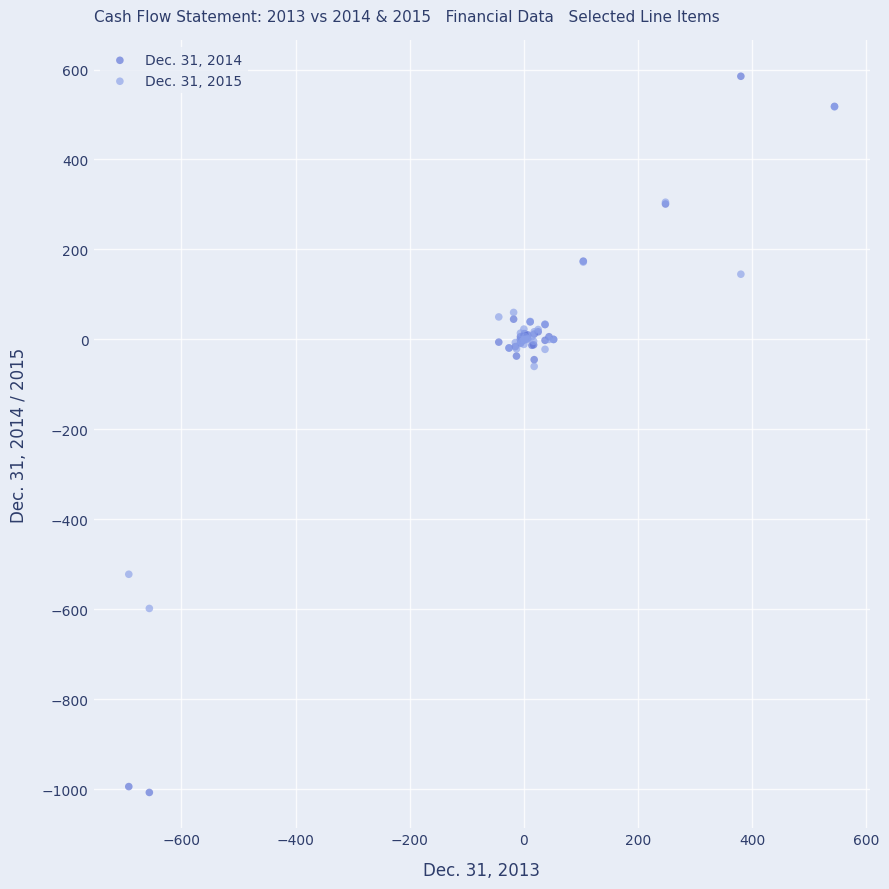

Which series contains the lowest Y value?

Dec. 31, 2014